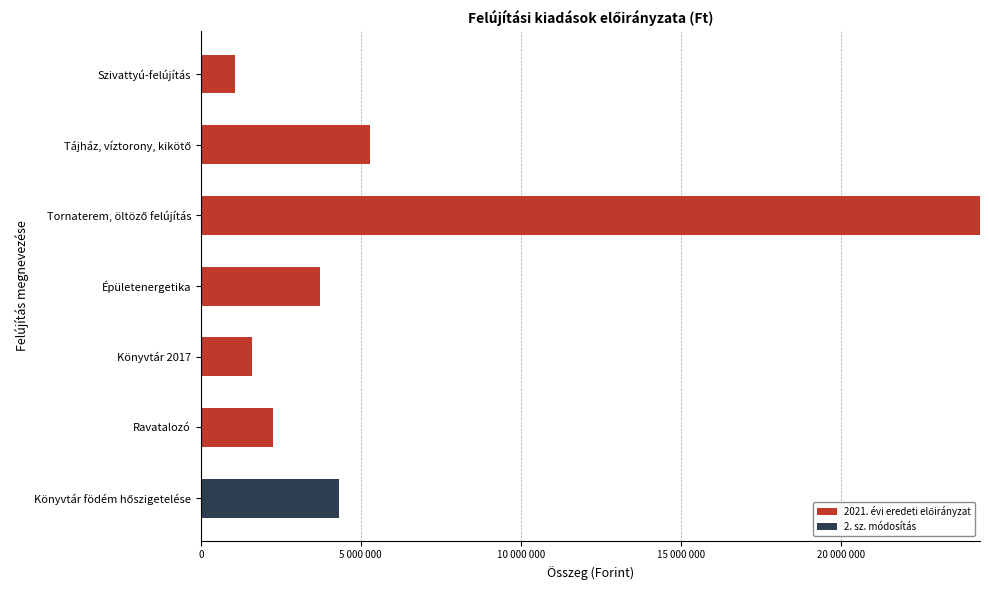

What are all the series names shown in the legend?

2021. évi eredeti előirányzat, 2. sz. módosítás